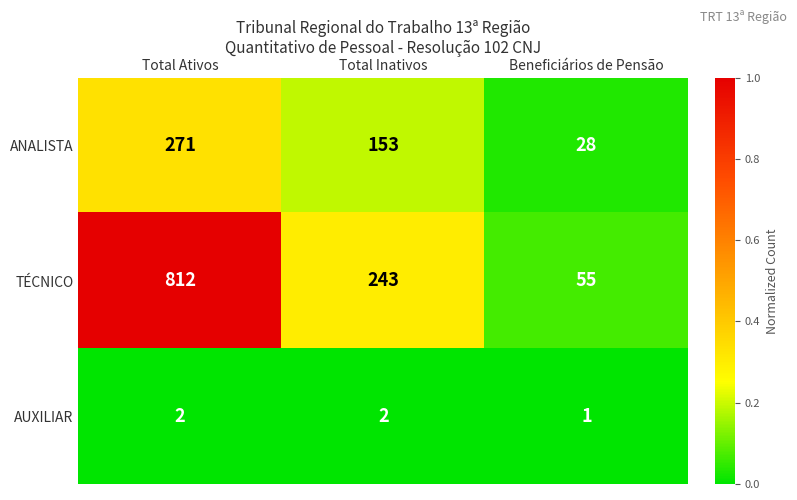

True or false: TÉCNICO has a value of 477 at Total Ativos.

False